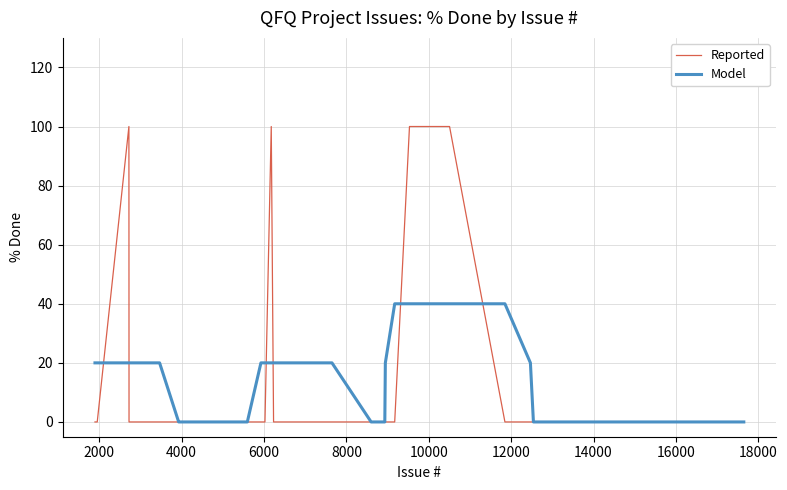

List the series in order of their peak value, highest first.

Reported, Model